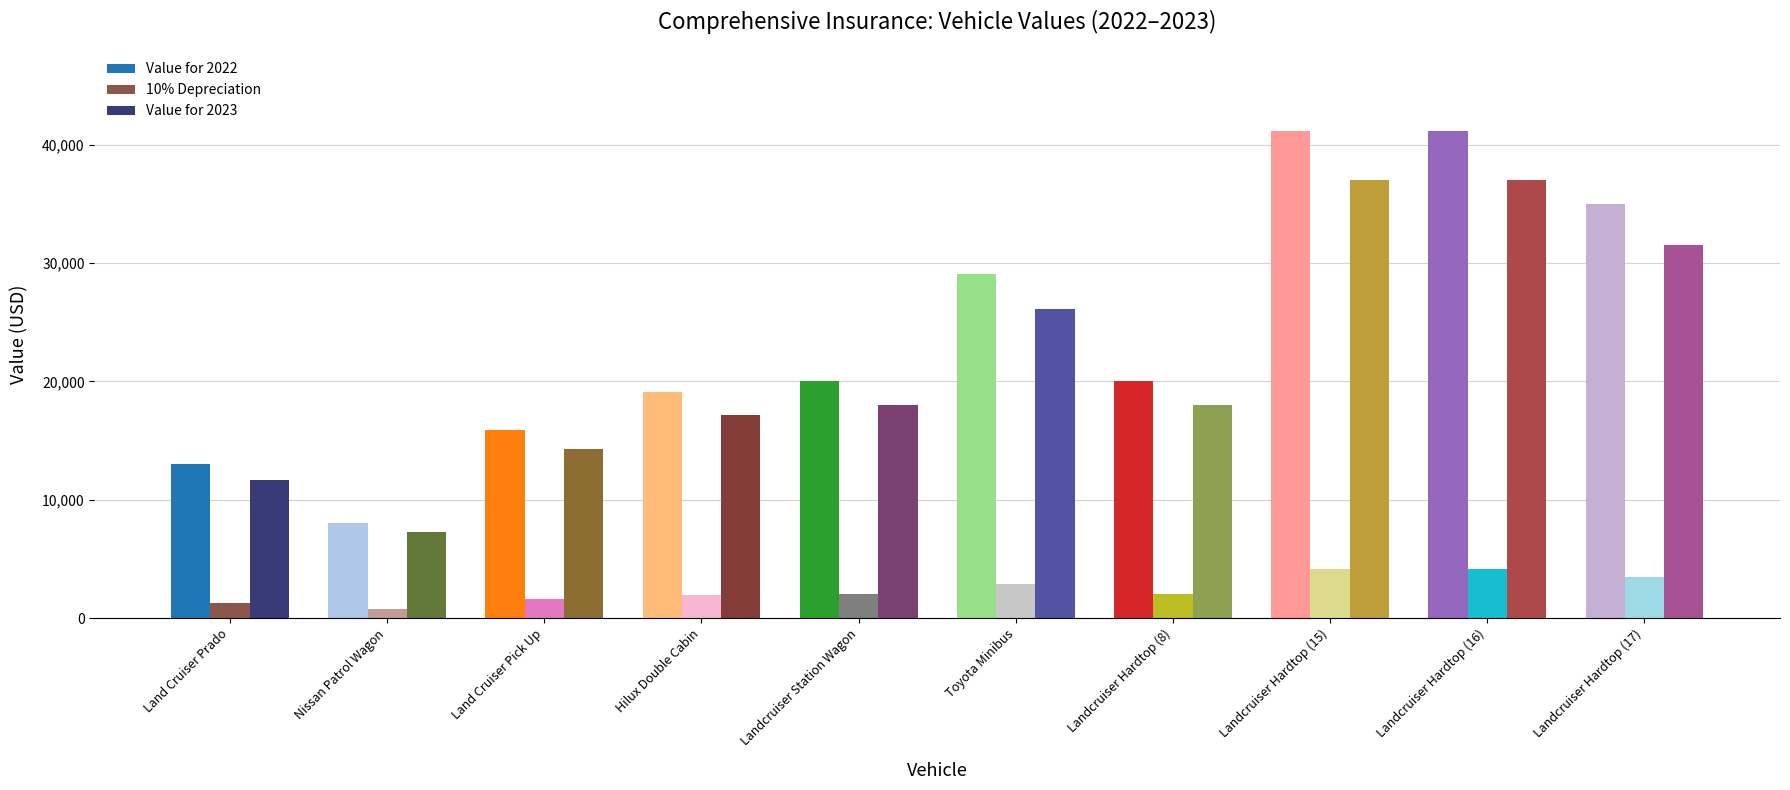

Rank the series at Toyota Minibus from lowest to highest value.

10% Depreciation, Value for 2023, Value for 2022